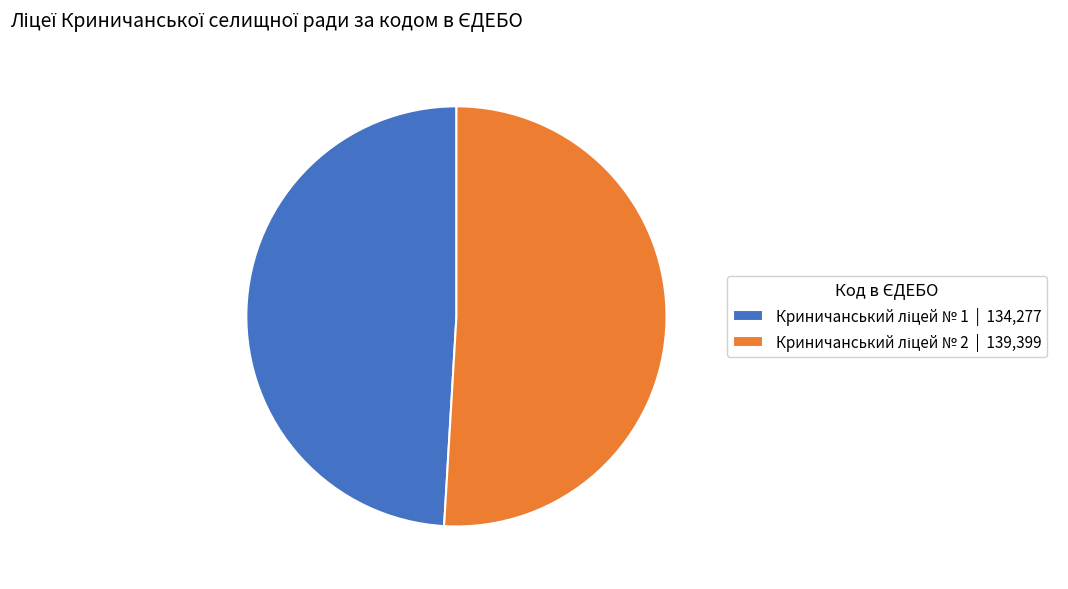

Count the number of slices in the pie.

2